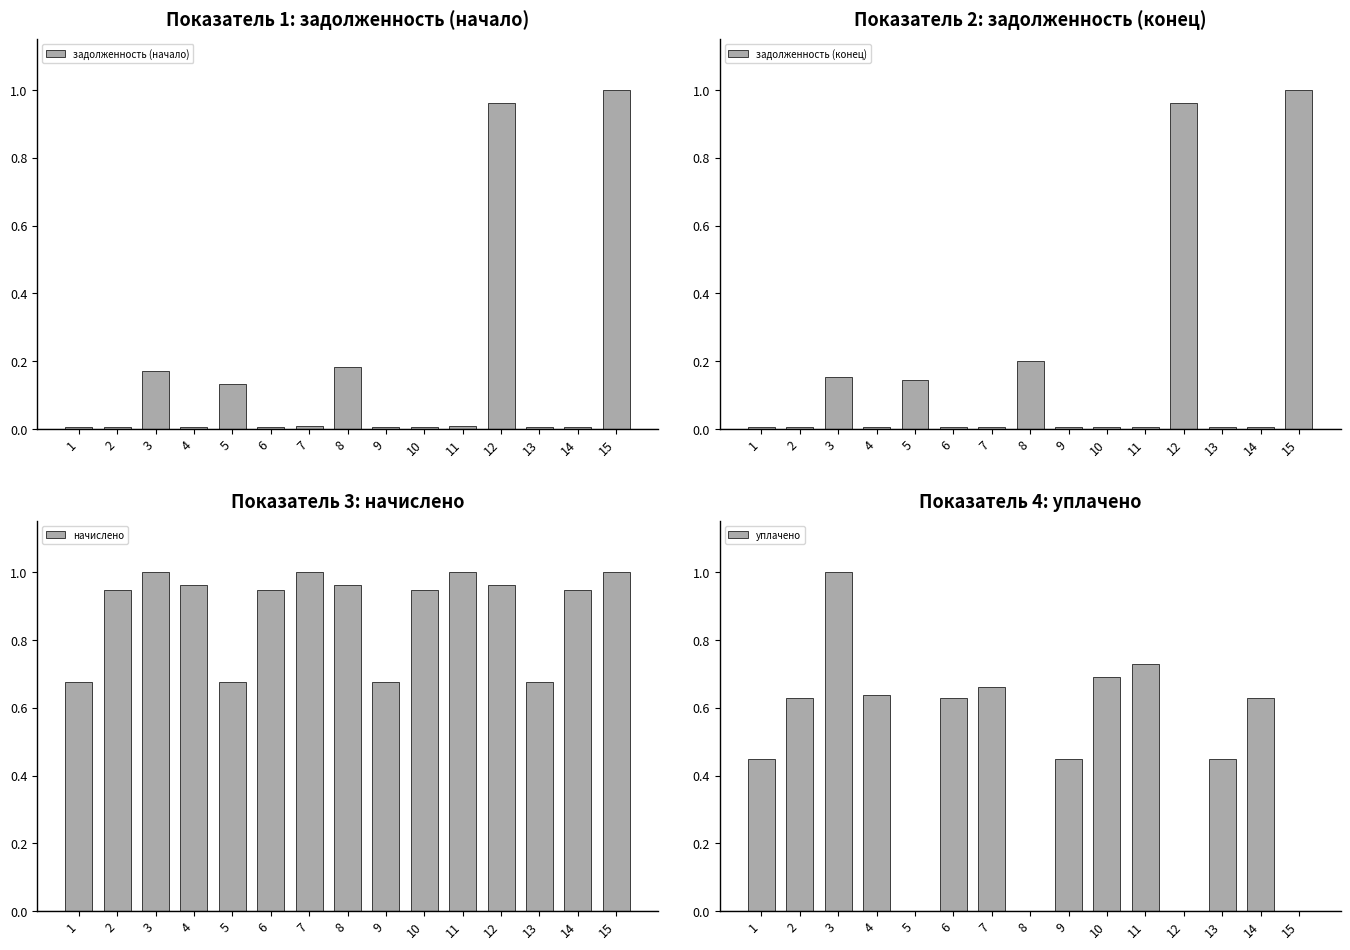

Between 5 and 9, which series saw the biggest shift?

уплачено